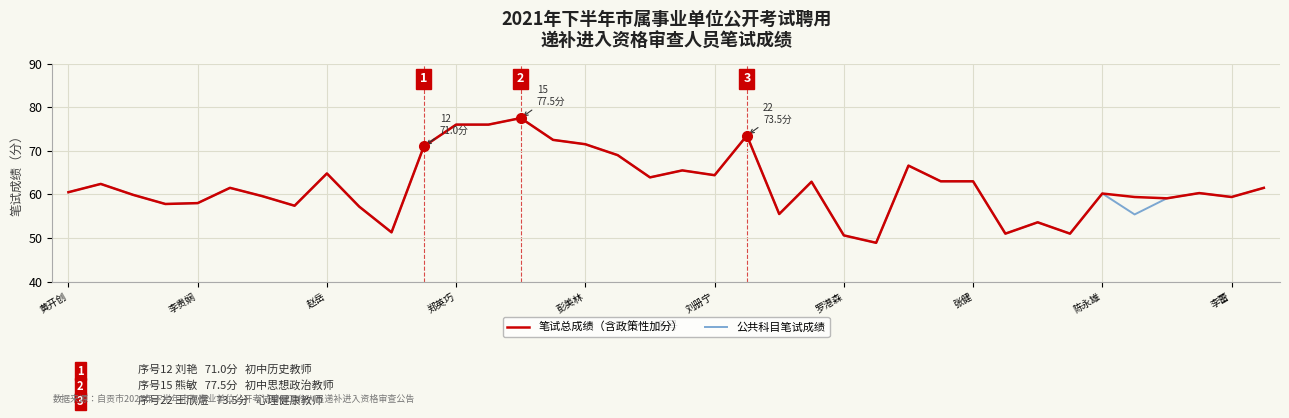

At how many categories does at least one series exceed 55?

32